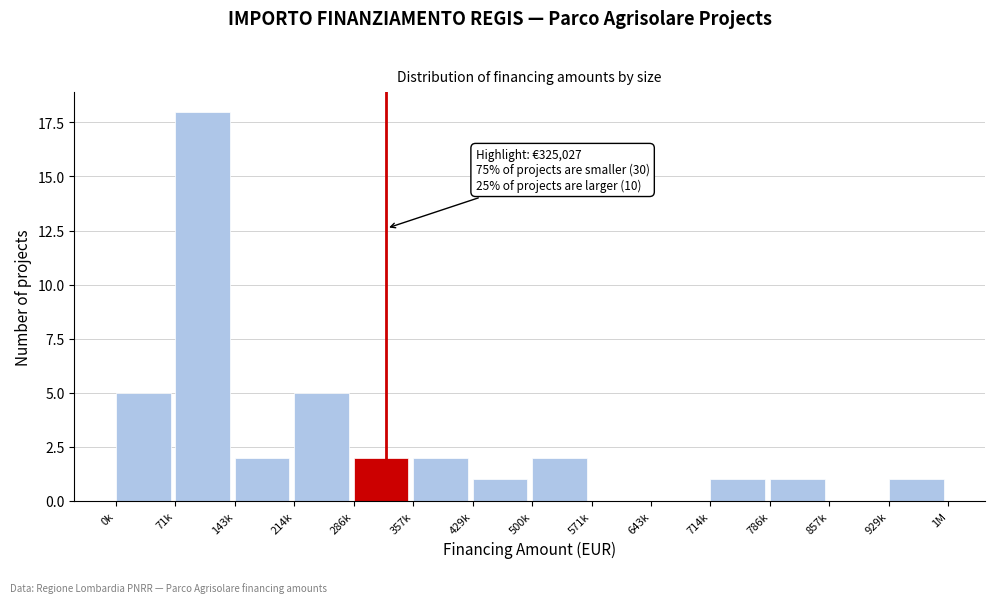

Reading right to left, list all the values displayed in this chart.

929k=1	857k=0	786k=1	714k=1	643k=0	571k=0	500k=2	429k=1	357k=2	286k=2	214k=5	143k=2	71k=18	0k=5